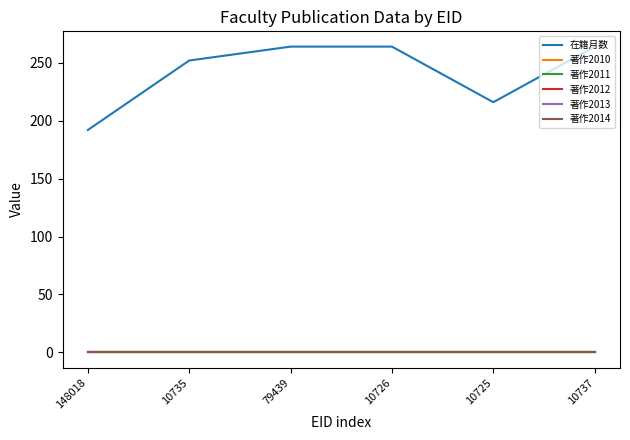

At 148018, list the series in order from smallest to largest.

著作2010, 著作2011, 著作2012, 著作2013, 著作2014, 在籍月数